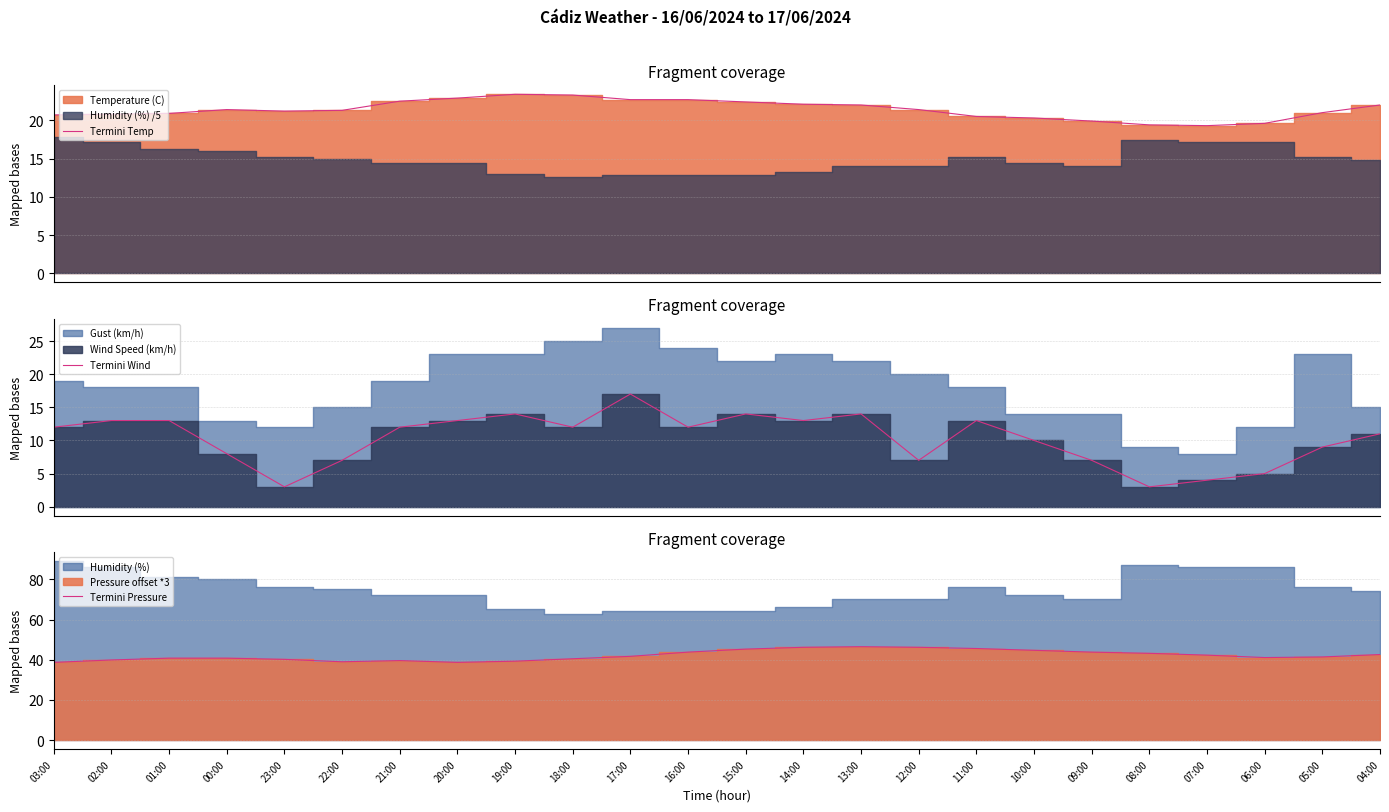

In Termini Wind, how many points are lower than both neighbors (excluding endpoints)?

6